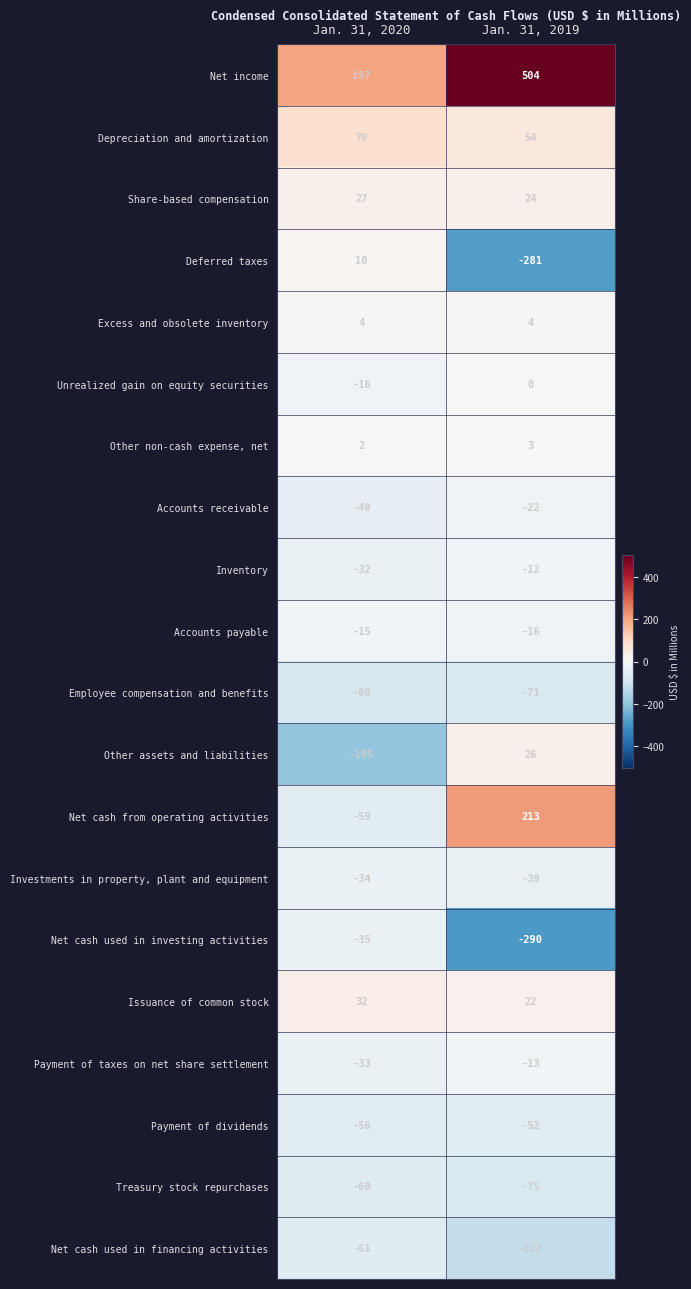

Which series changed the most between Jan. 31, 2020 and Jan. 31, 2019?

Net income